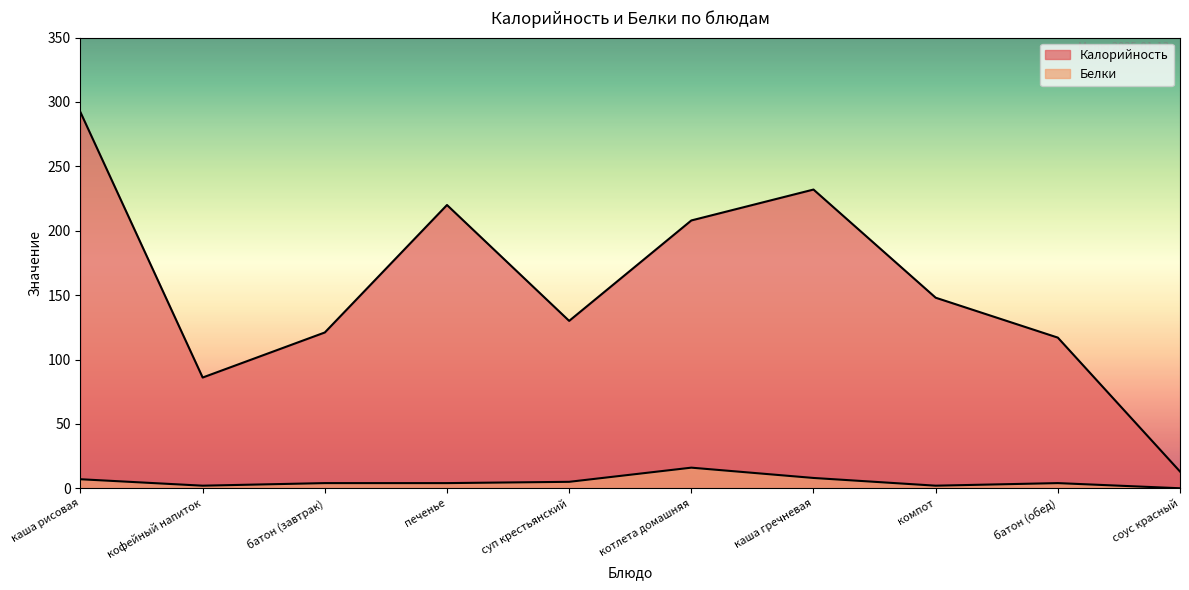

Where does the Белки series first go above 4?

каша рисовая